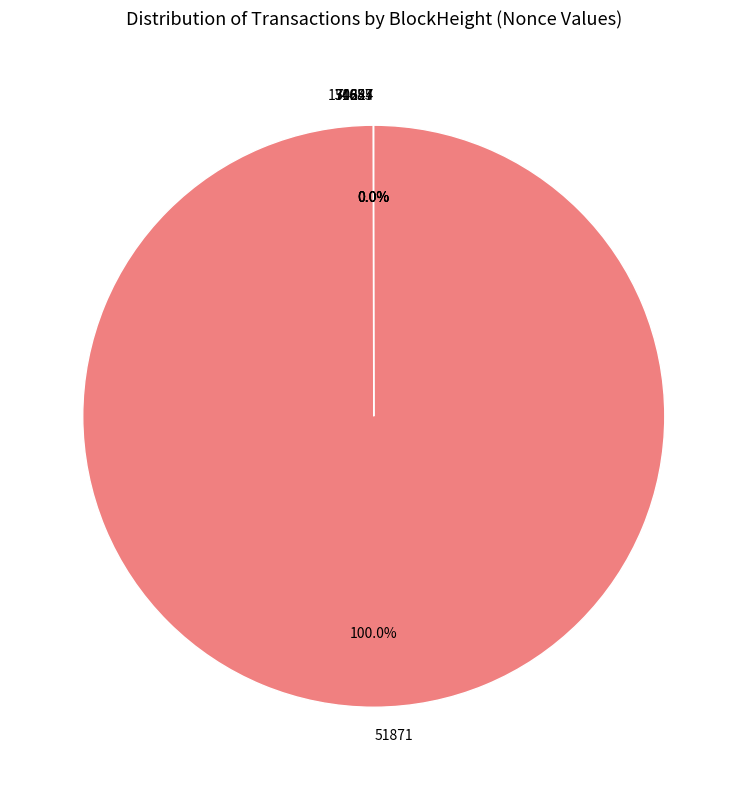

How many slices are in this pie chart?

5